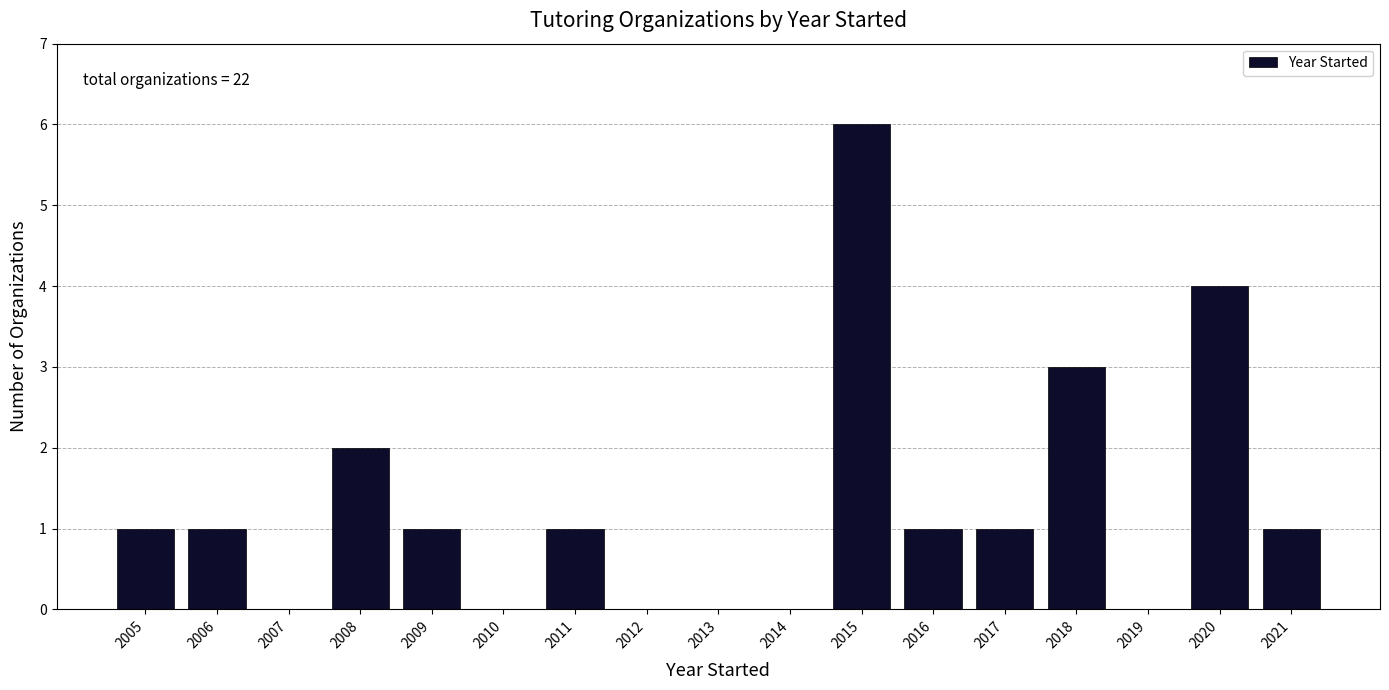

Which range on the x-axis has the tallest bar?

2014.5 to 2015.5